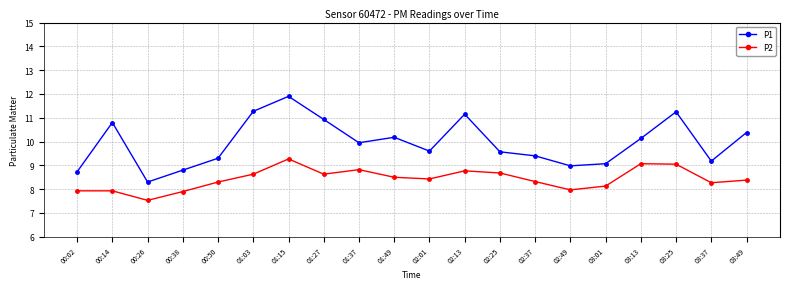

What is the sum of the P2 values at 00:38 and 02:01?

16.3